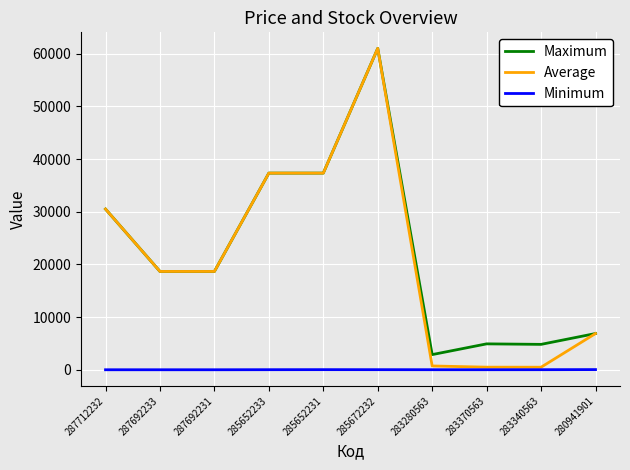

What is the highest value of the Minimum series?

32.0